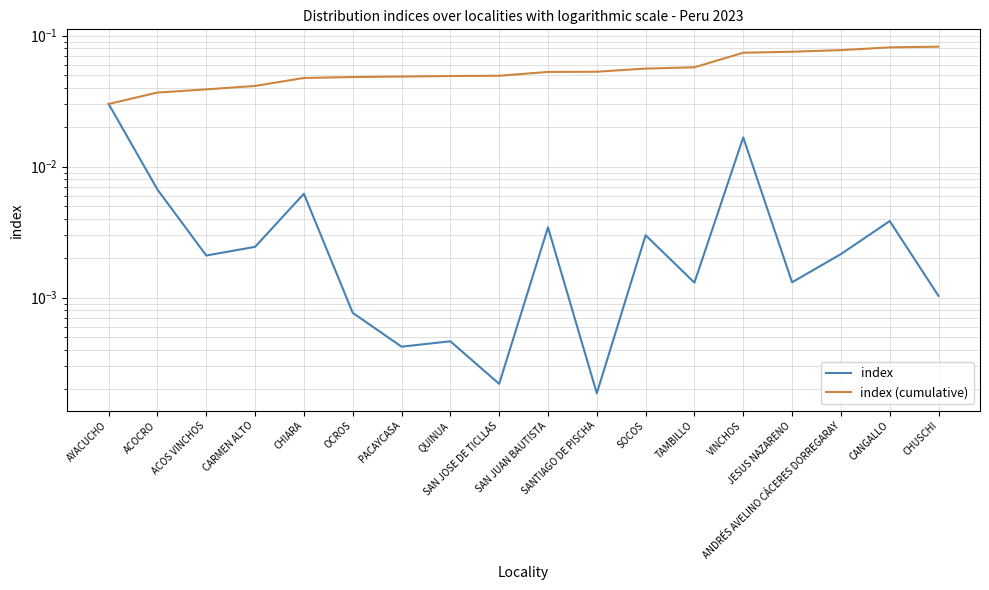

What is the label of the 18th point from the right?

AYACUCHO